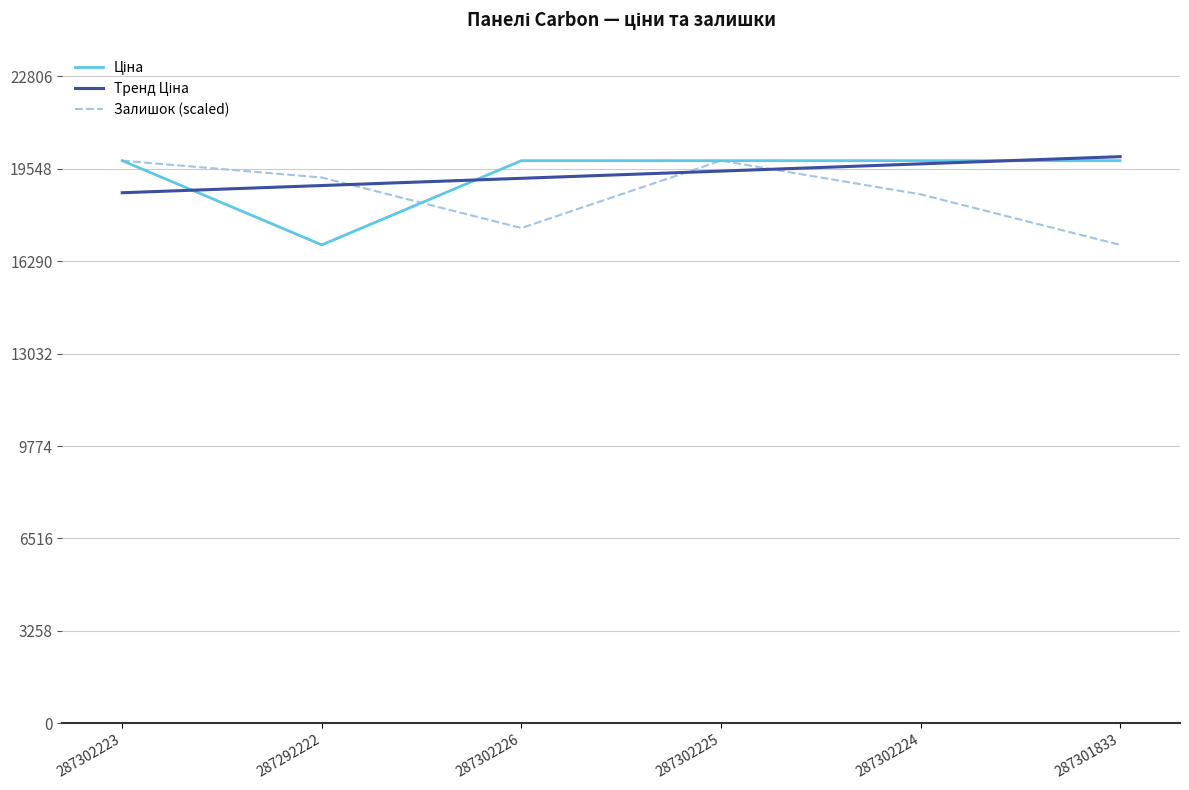

At which label does Залишок (scaled) reach its minimum?

287301833